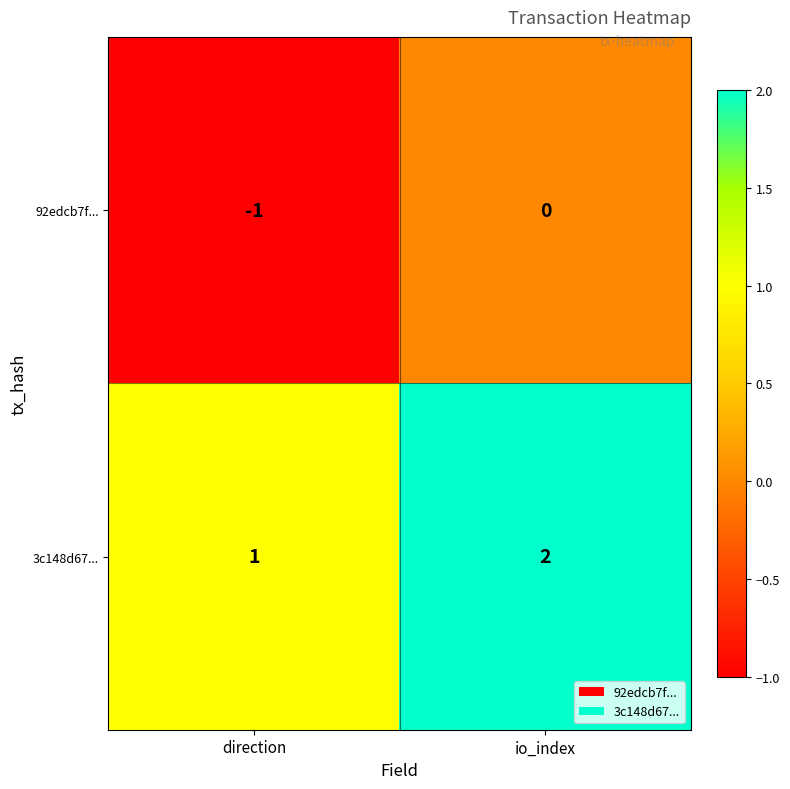

What is the sum of all 3c148d67... values?

3